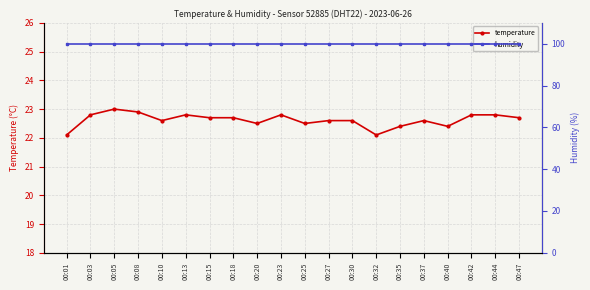

Is this an area chart (filled region under the line)?

No